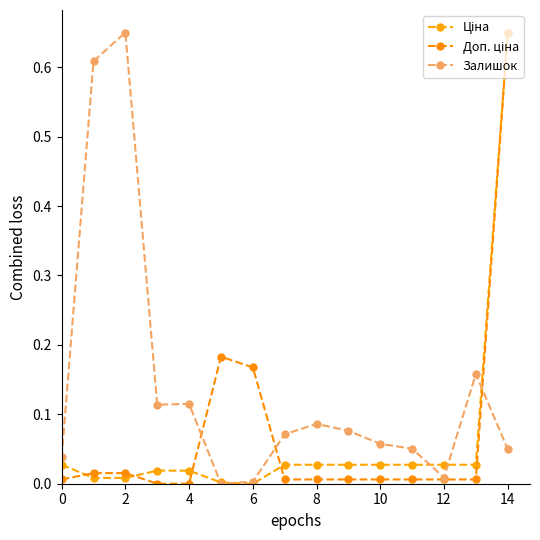

How many values in the Залишок series exceed 0?

14